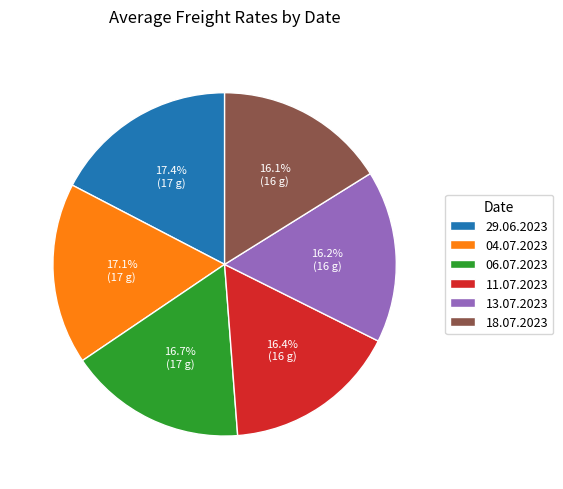

Do 04.07.2023 and 13.07.2023 together represent more than half of the pie?

No